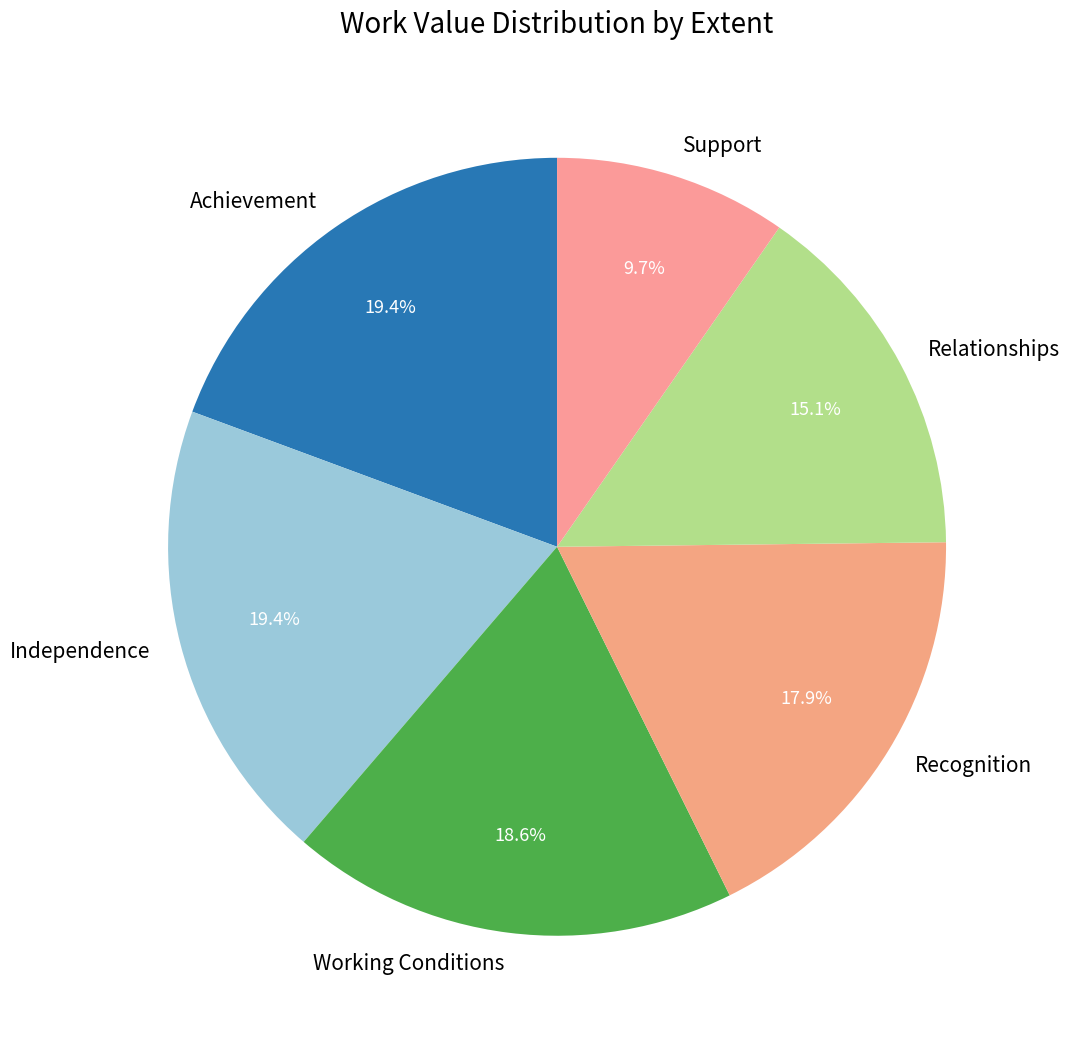

Which slice is the smallest?

Support